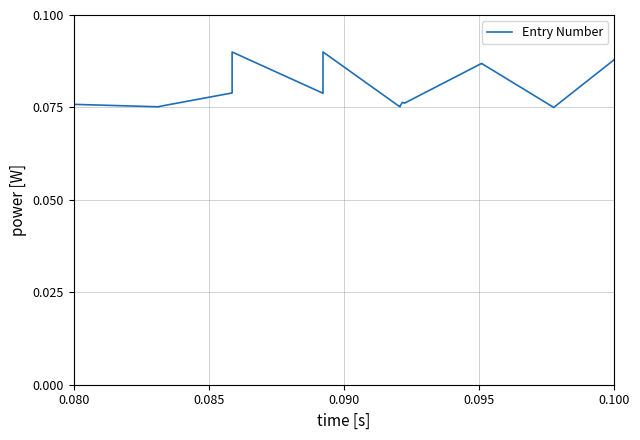

The value at 30 is 0.0. True or false?

False